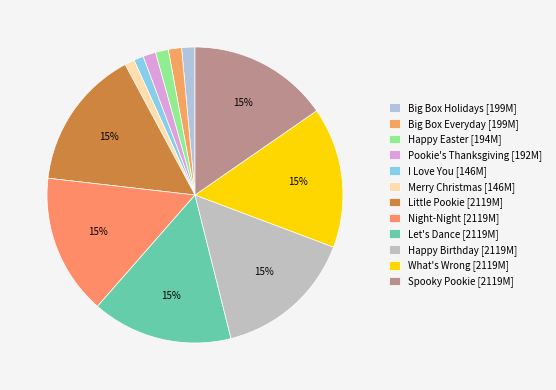

How many slices are in this pie chart?

12